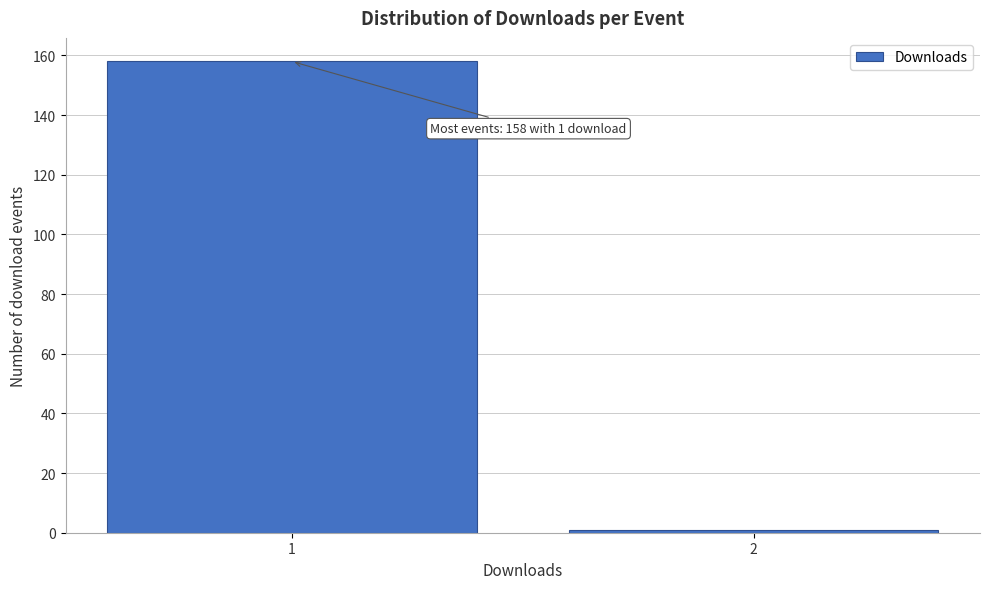

Reading left to right, transcribe all the data shown in this chart.

1=158	2=1